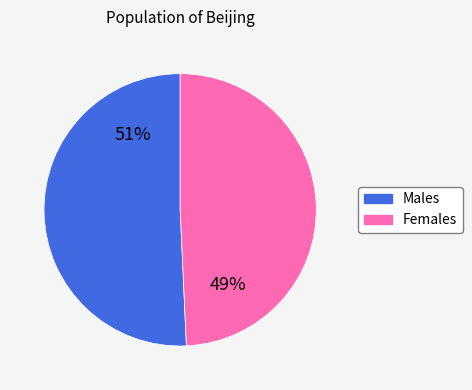

To the nearest percent, what is the average slice percentage?

50%